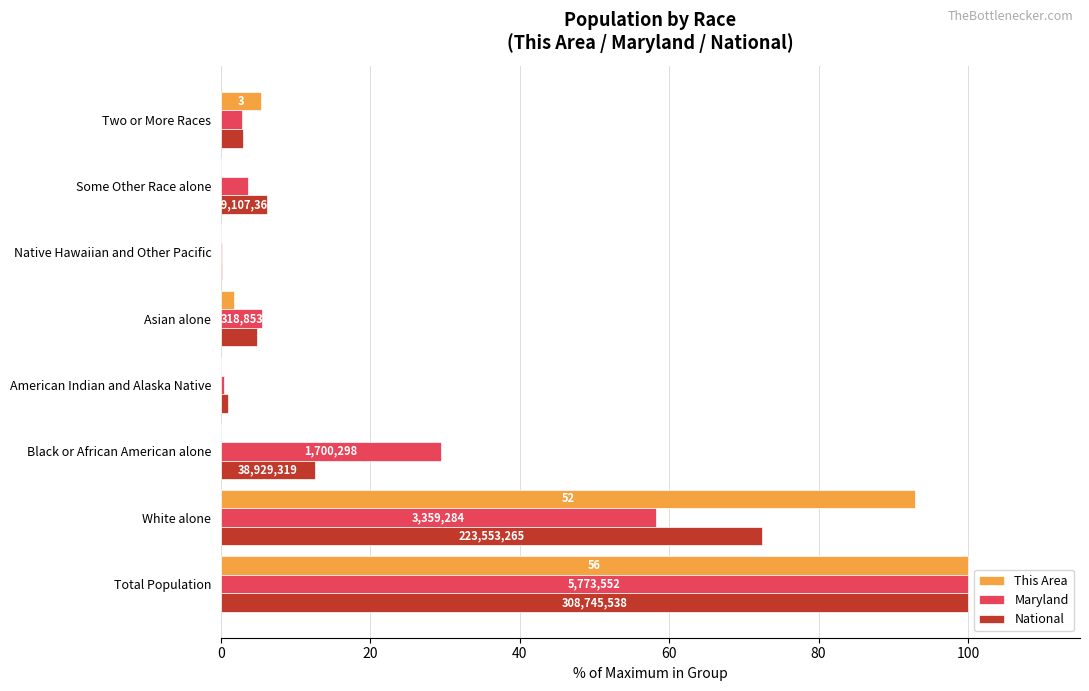

Which series changed the most between Total Population and Native Hawaiian and Other Pacific?

This Area